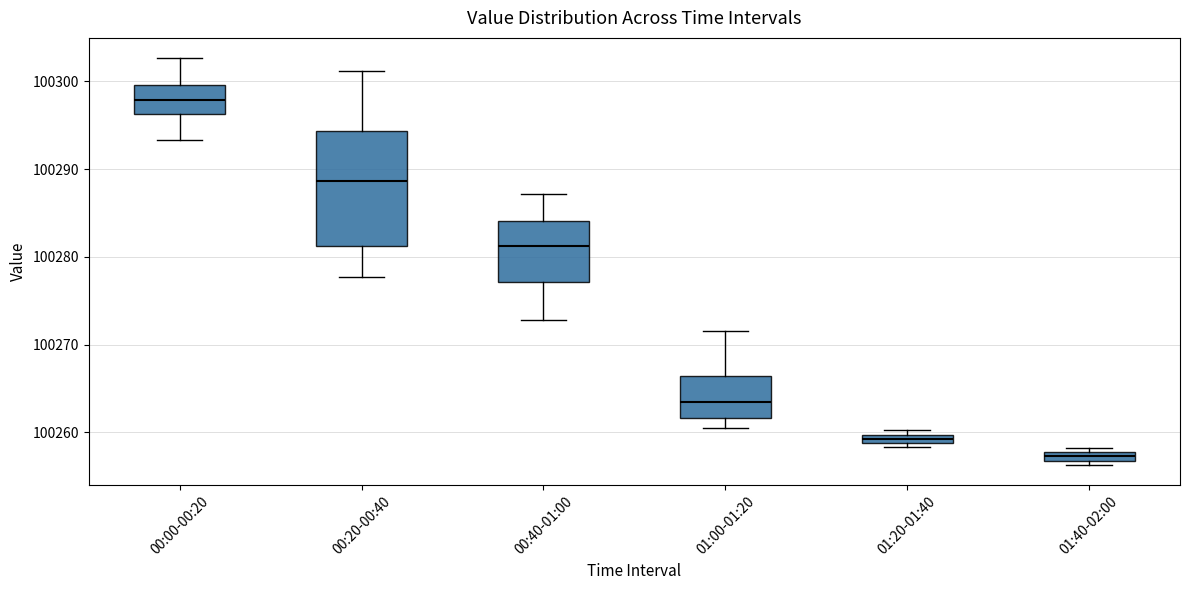

Where is the lower edge of the box for 00:00-00:20 on the y-axis? The values are not printed on the chart, so give them approximately, as read against the axis.

100296